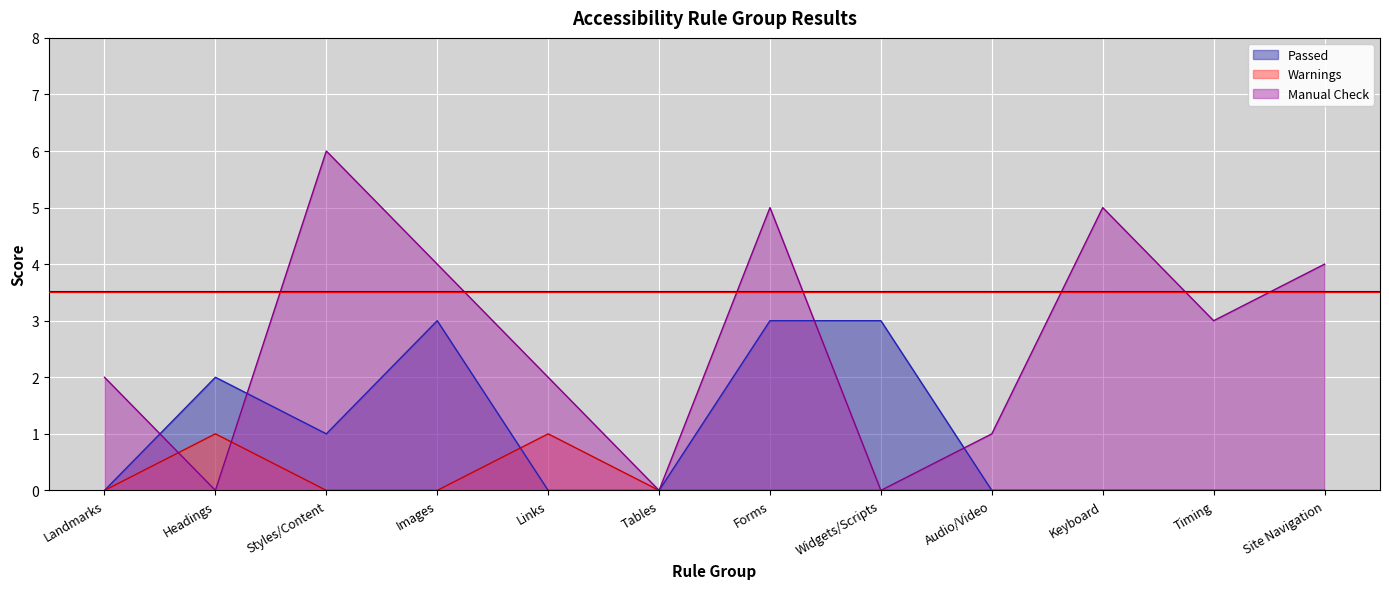

At which label is Passed closest to 1?

Styles/Content